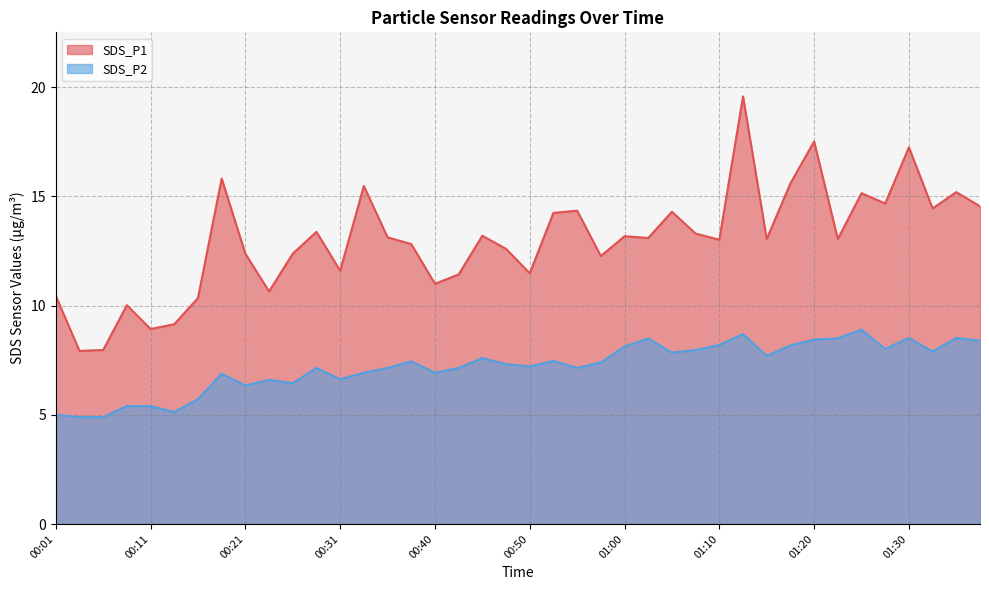

Is it true that SDS_P1 equals 11.6 at 00:31?

True